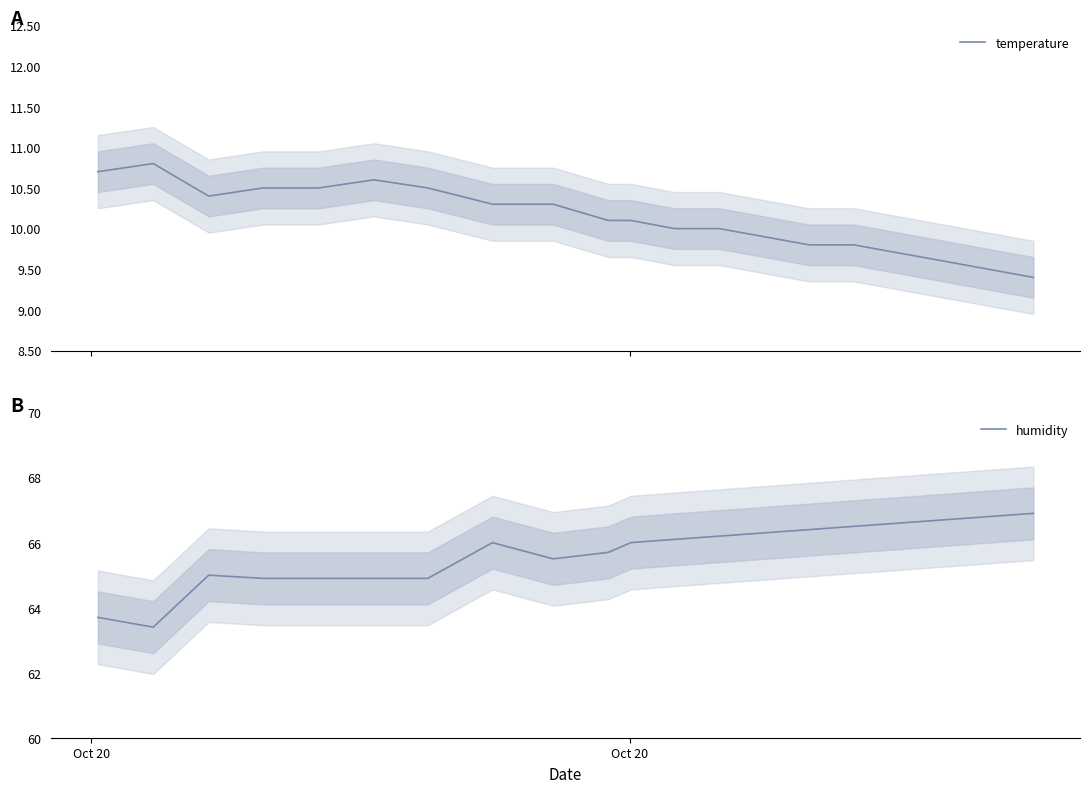

Which category has the lowest value in the humidity series?

Oct 20